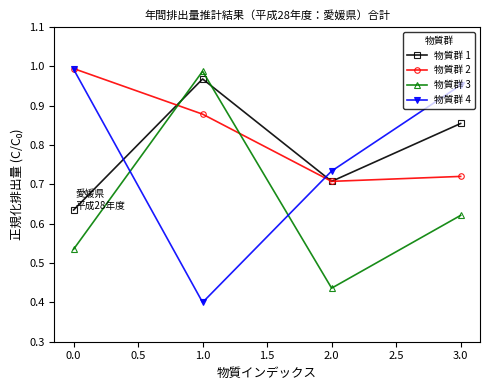

How many interior local valleys does the 物質群 2 series have?

1